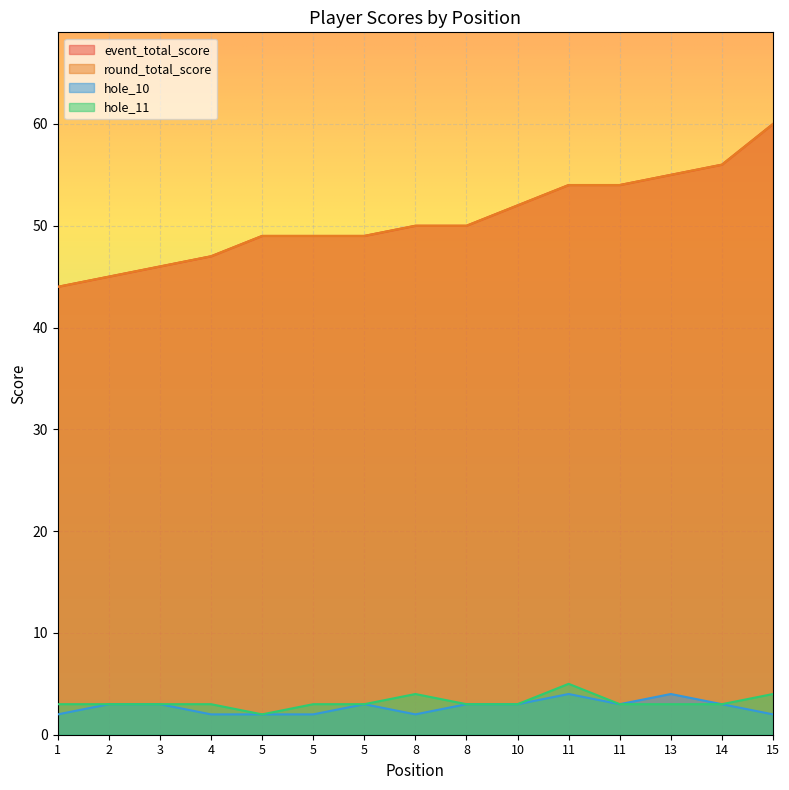

Does the chart display data point markers on the line(s)?

No